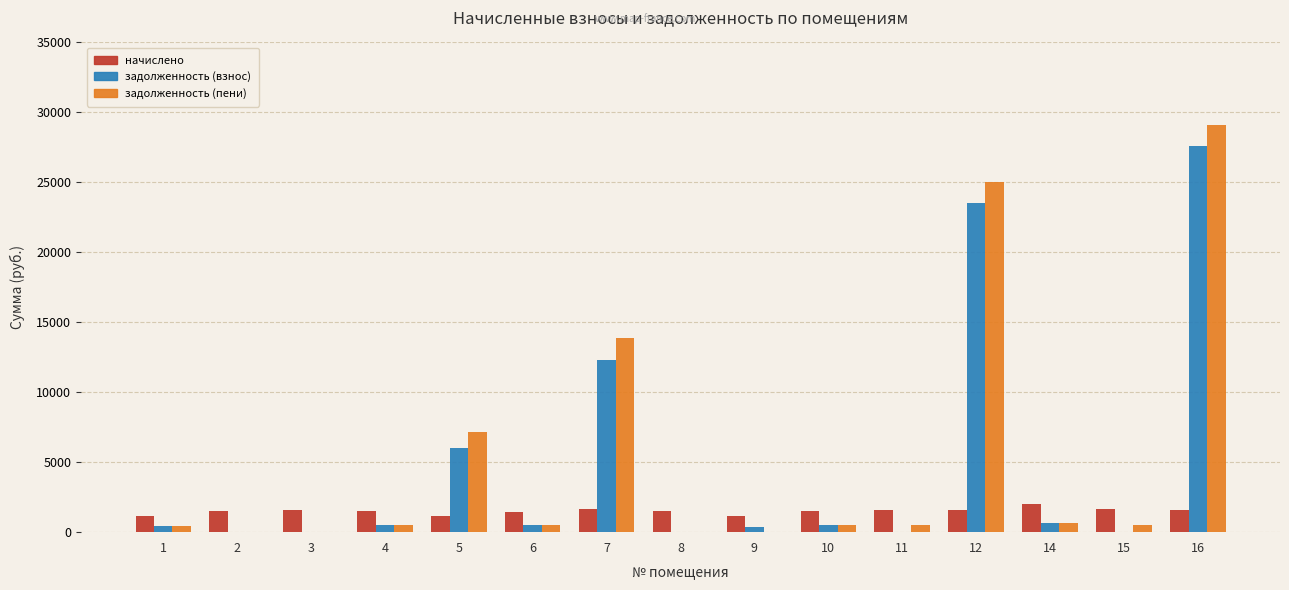

What are all the series names shown in the legend?

начислено, задолженность (взнос), задолженность (пени)